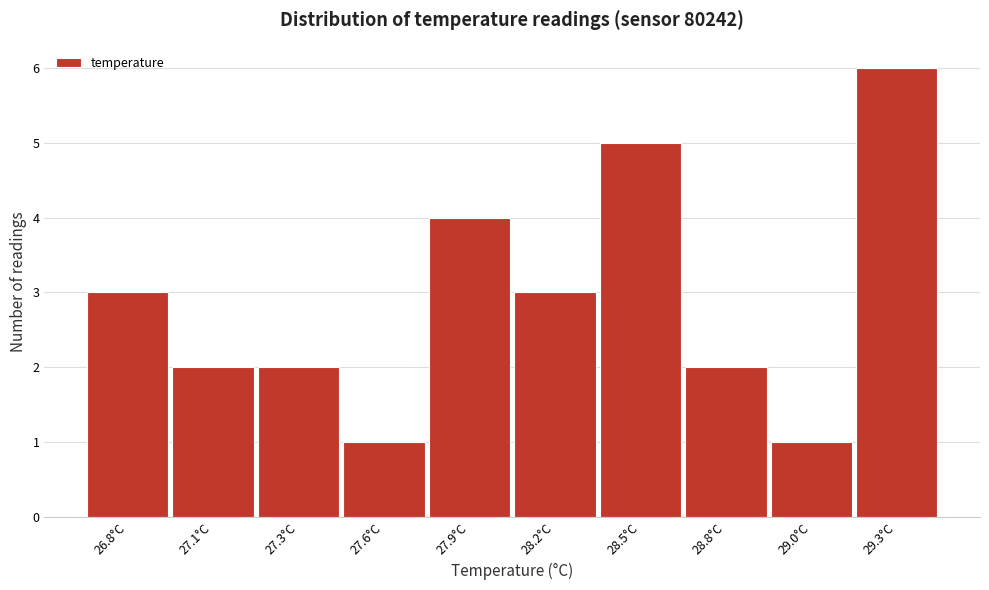

Reading left to right, extract all data points from this chart.

26.8°C=3	27.1°C=2	27.3°C=2	27.6°C=1	27.9°C=4	28.2°C=3	28.5°C=5	28.8°C=2	29.0°C=1	29.3°C=6